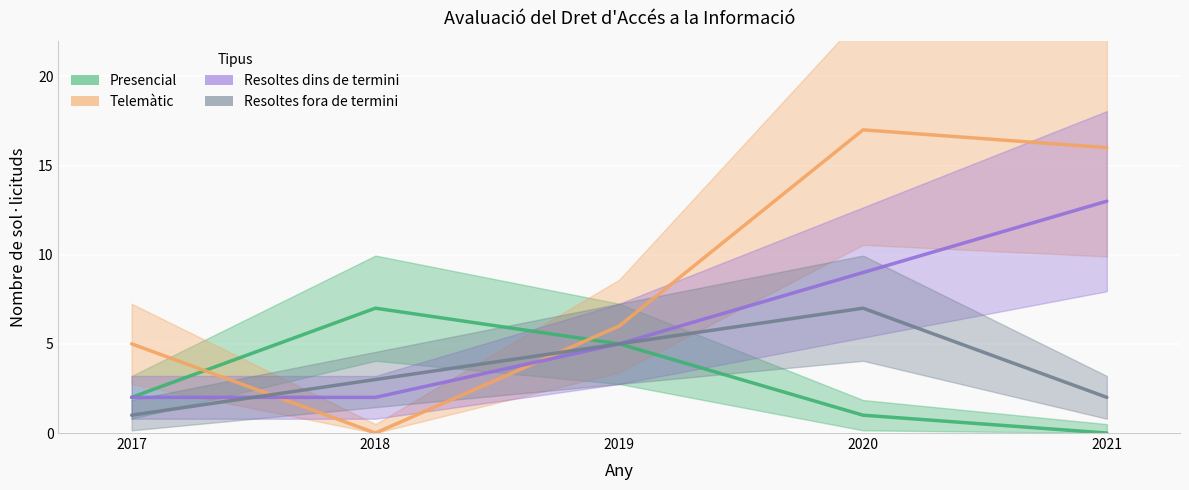

Reading left to right, extract all data points from this chart.

Presencial: 2	7	5	1	0
Telemàtic: 5	0	6	17	16
Resoltes dins de termini: 2	2	5	9	13
Resoltes fora de termini: 1	3	5	7	2